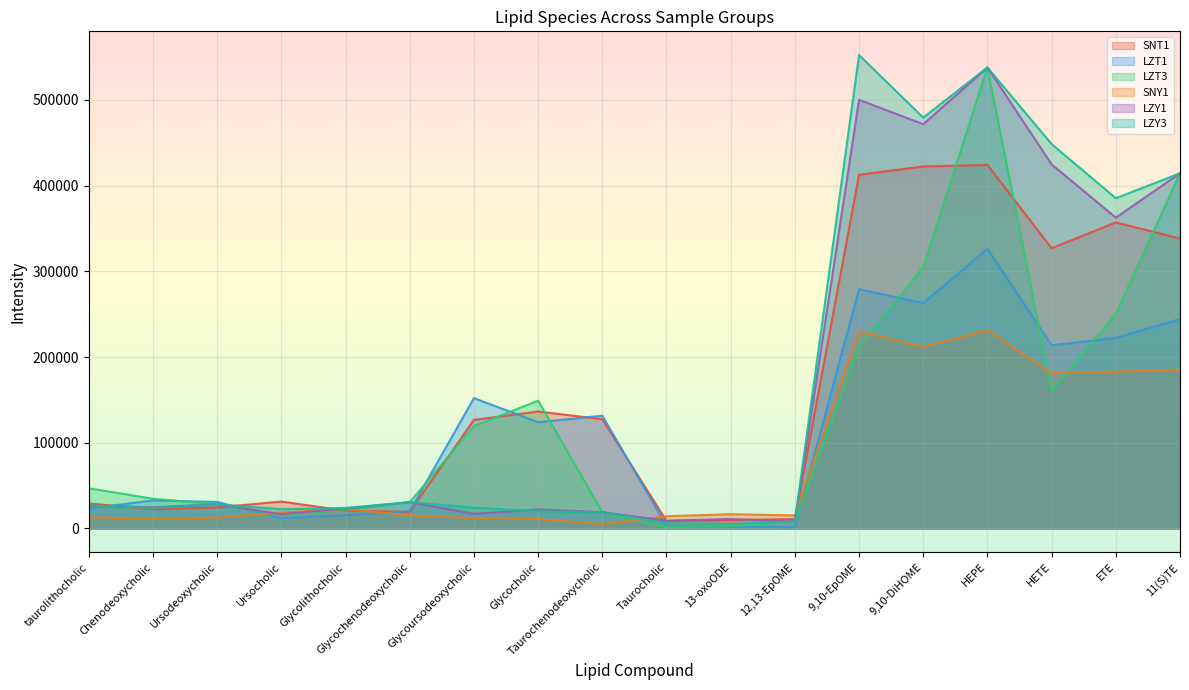

At which label does SNT1 first exceed 126740?

Glycocholic